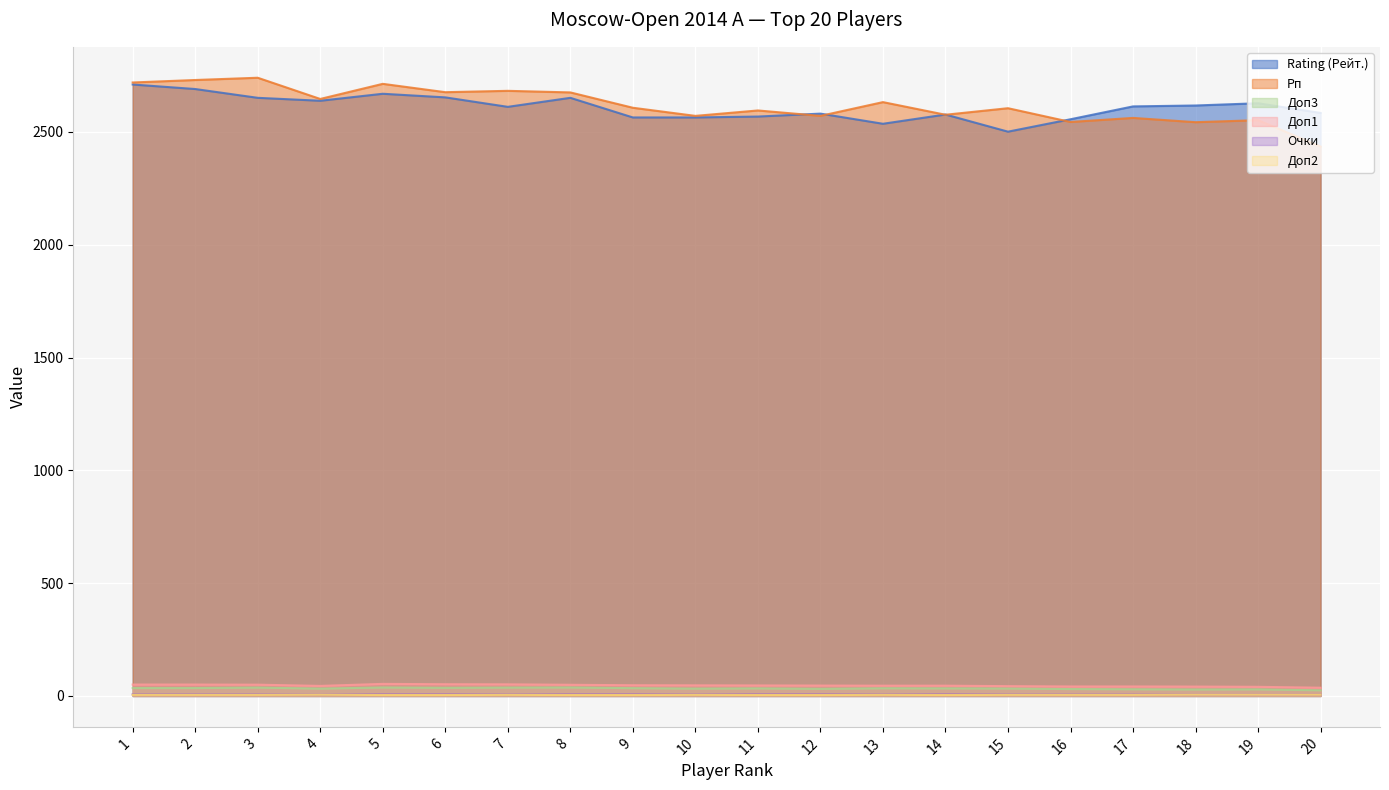

True or false: Очки has more than 0 interior local peaks.

False